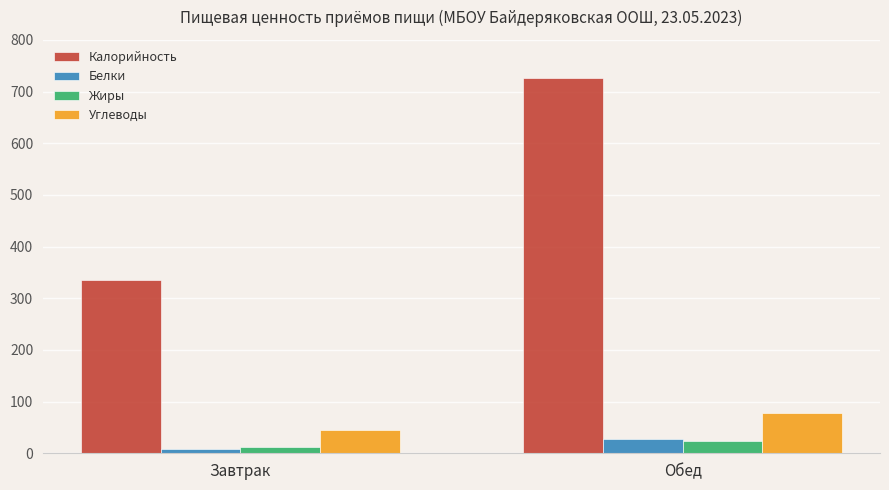

Between Завтрак and Обед, which series saw the biggest shift?

Калорийность